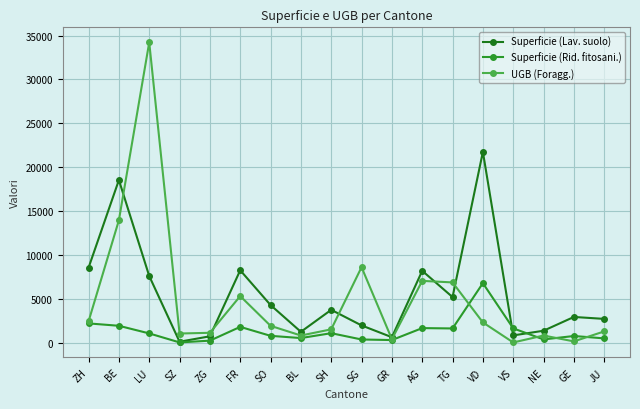

What is the sum of all Superficie (Rid. fitosani.) values?

23833.0